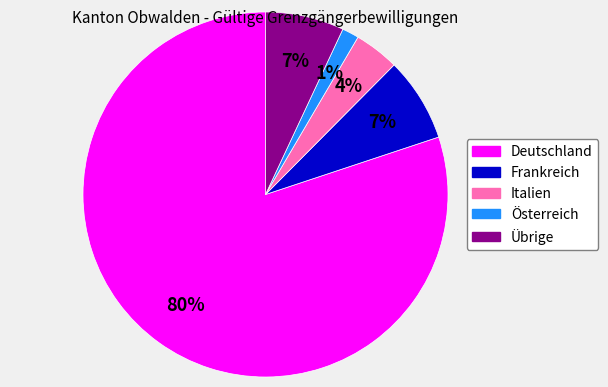

Which category accounts for the majority?

Deutschland